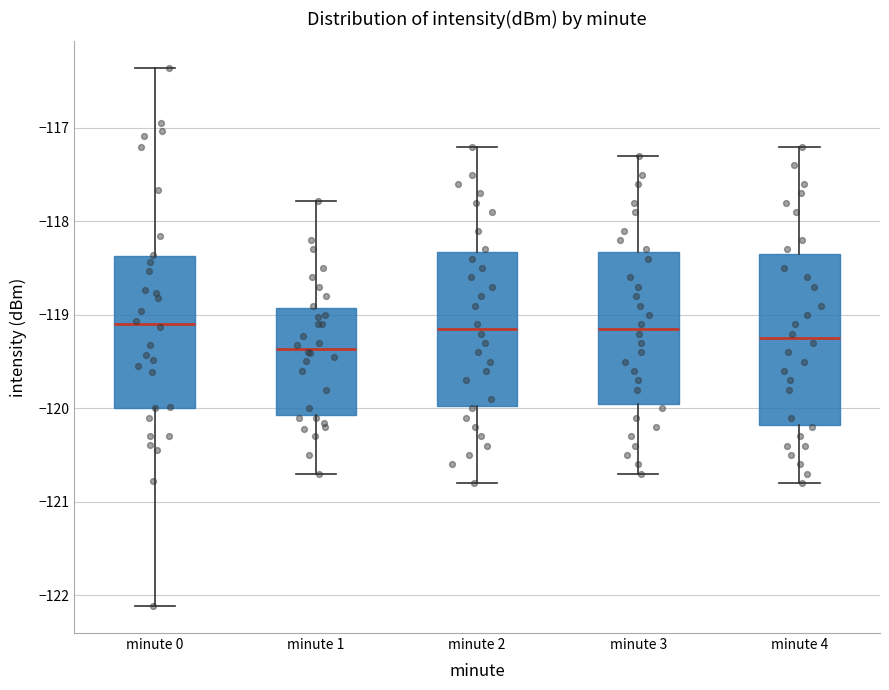

Which box's median line is the lowest?

minute 1